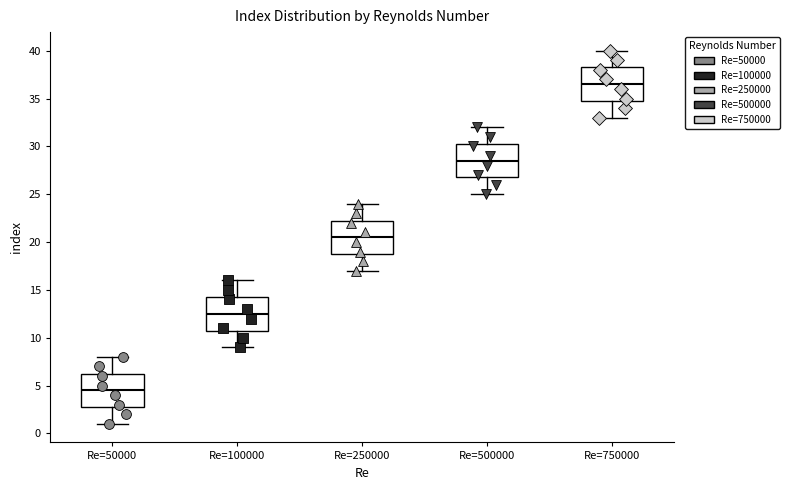

Where does the lower whisker of the box for Re=50000 end on the y-axis? The values are not printed on the chart, so give them approximately, as read against the axis.

1.0